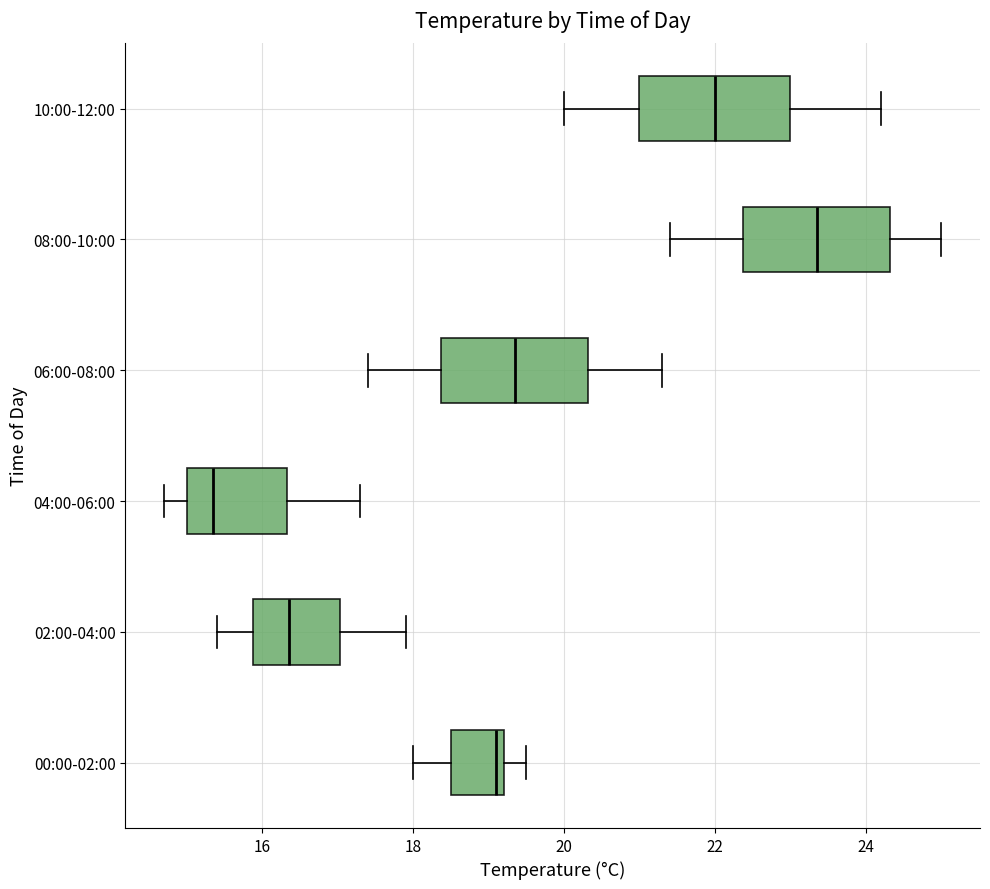

Reading bottom to top, read every box against the x-axis: the position of its median line, the range the box covers, and the ends of its whiskers. The values are not printed on the chart, so give them approximately, as read against the axis.

00:00-02:00: median 19.2 (just left of the box's right edge), box 18.6 to 19.2, whiskers 18.0 to 19.6
02:00-04:00: median 16.4, box 15.8 to 17.0, whiskers 15.4 to 18.0
04:00-06:00: median 15.4, box 15.0 to 16.4, whiskers 14.8 to 17.4
06:00-08:00: median 19.4, box 18.4 to 20.4, whiskers 17.4 to 21.4
08:00-10:00: median 23.4, box 22.4 to 24.4, whiskers 21.4 to 25.0
10:00-12:00: median 22.0, box 21.0 to 23.0, whiskers 20.0 to 24.2